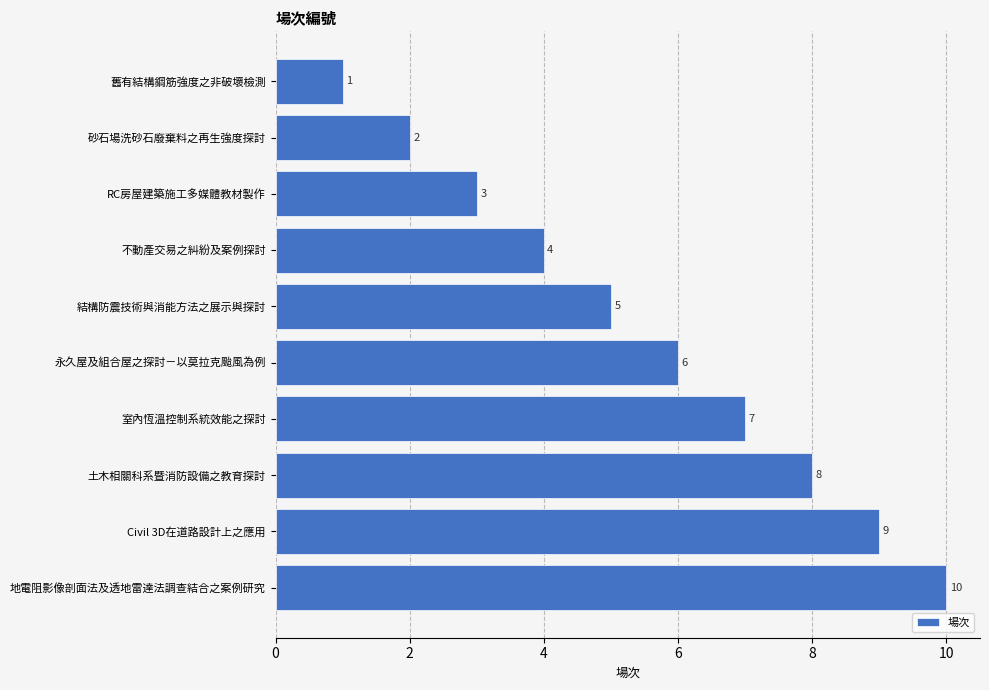

List the labels in order of value, largest first.

地電阻影像剖面法及透地雷達法調查結合之案例研究, Civil 3D在道路設計上之應用, 土木相關科系暨消防設備之教育探討, 室內恆溫控制系統效能之探討, 永久屋及組合屋之探討－以莫拉克颱風為例, 結構防震技術與消能方法之展示與探討, 不動產交易之糾紛及案例探討, RC房屋建築施工多媒體教材製作, 砂石場洗砂石廢棄料之再生強度探討, 舊有結構鋼筋強度之非破壞檢測